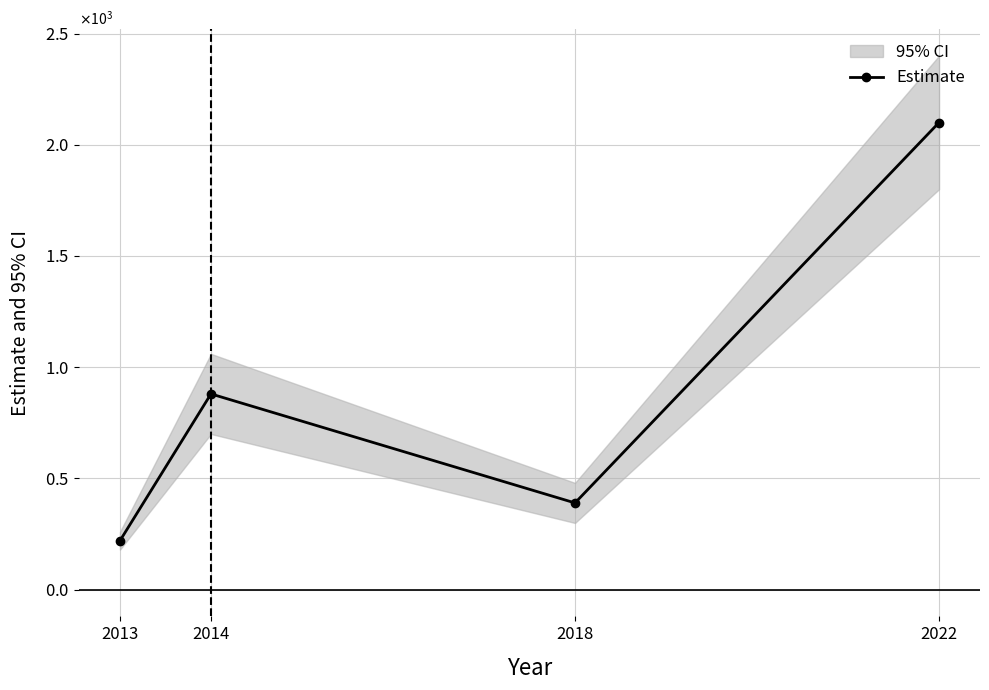

What is the change in value from 2014 to 2018?

-490